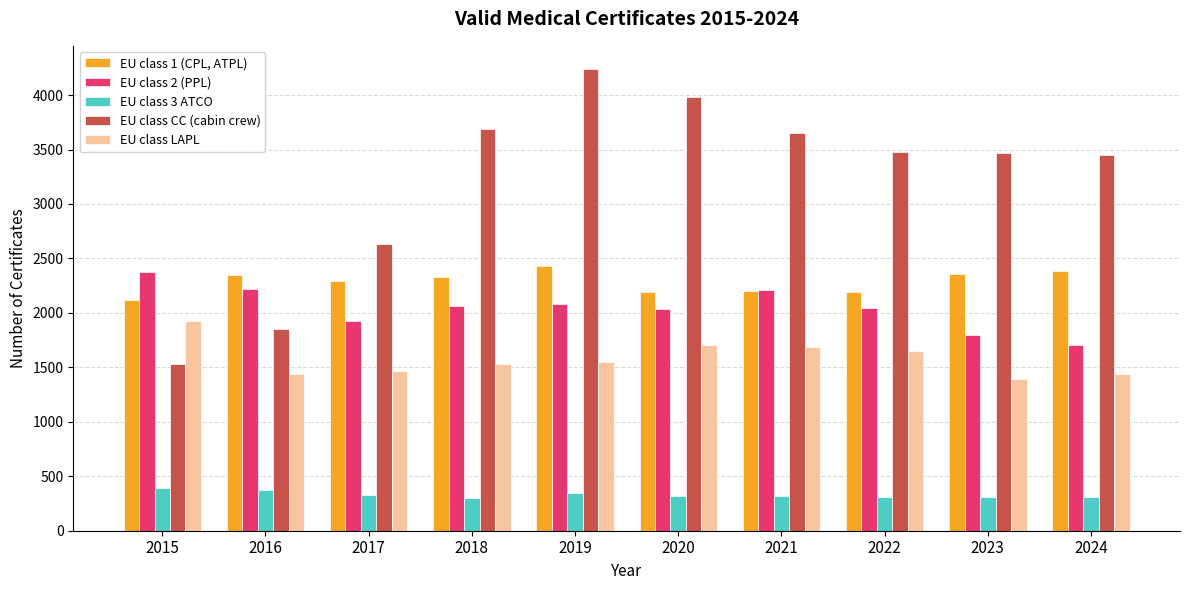

Which series has the largest total across all categories?

EU class CC (cabin crew)